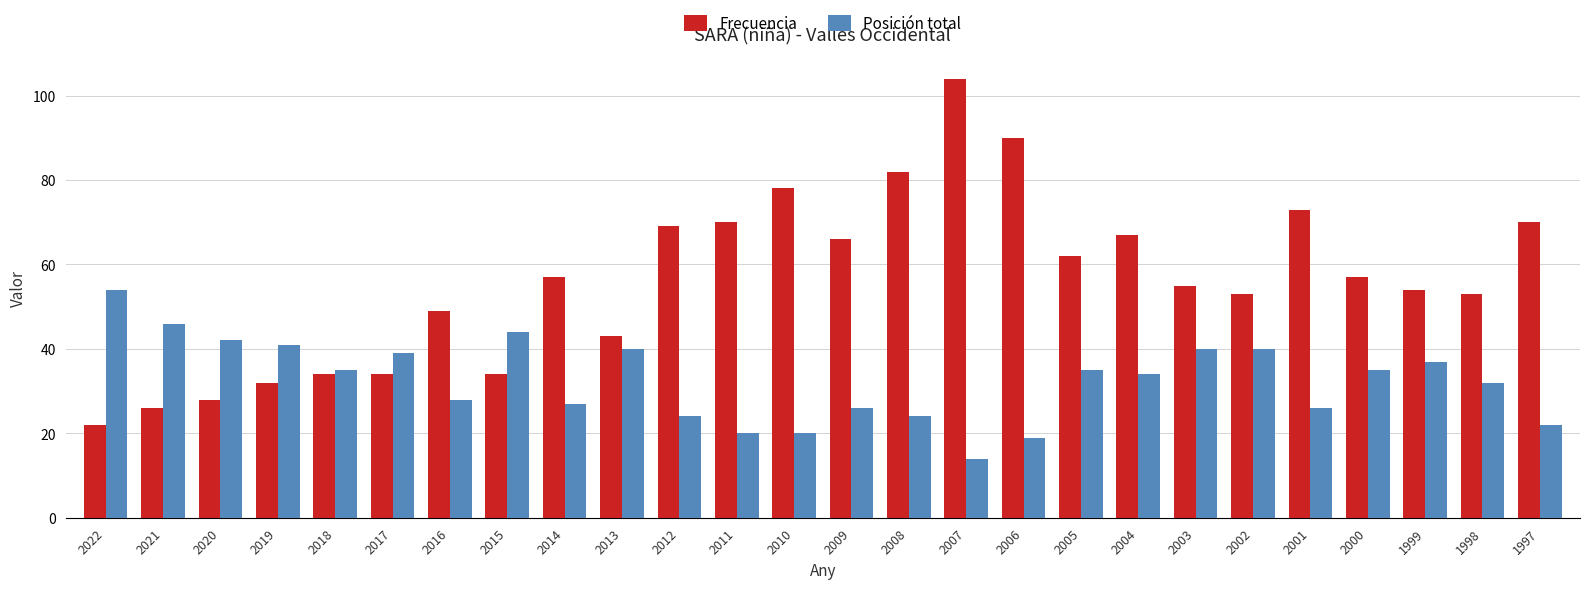

Reading right to left, list all the values displayed in this chart.

Frecuencia: 70	53	54	57	73	53	55	67	62	90	104	82	66	78	70	69	43	57	34	49	34	34	32	28	26	22
Posición total: 22	32	37	35	26	40	40	34	35	19	14	24	26	20	20	24	40	27	44	28	39	35	41	42	46	54